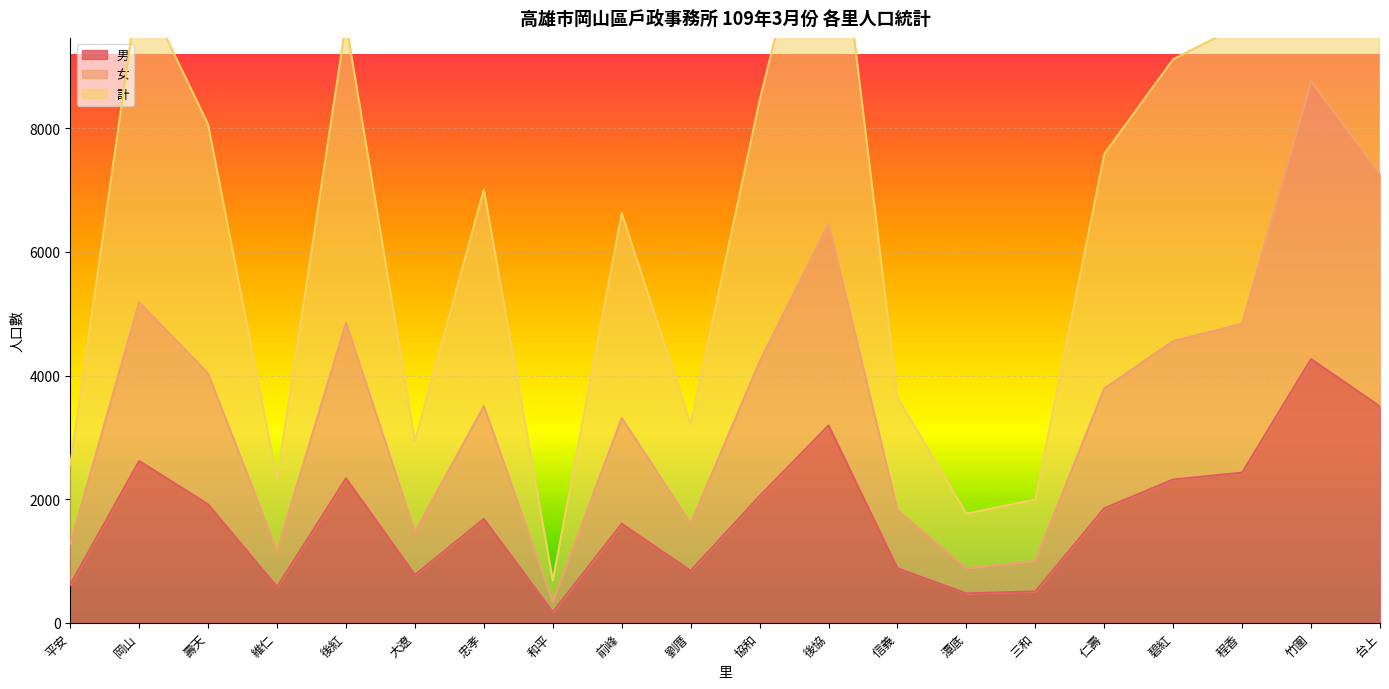

Which series has the widest spread of values?

計